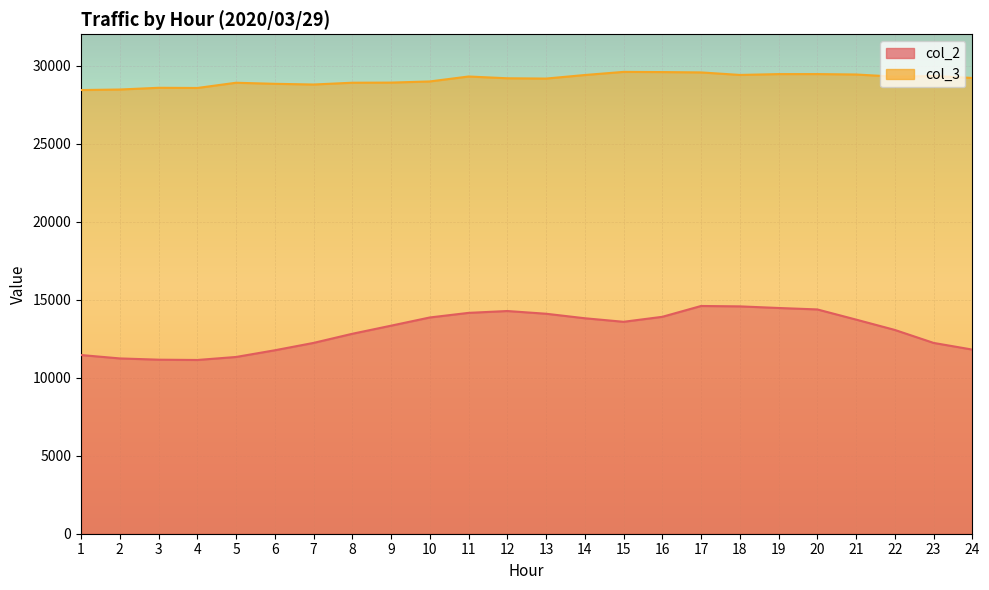

List the series in order of their peak value, highest first.

col_3, col_2